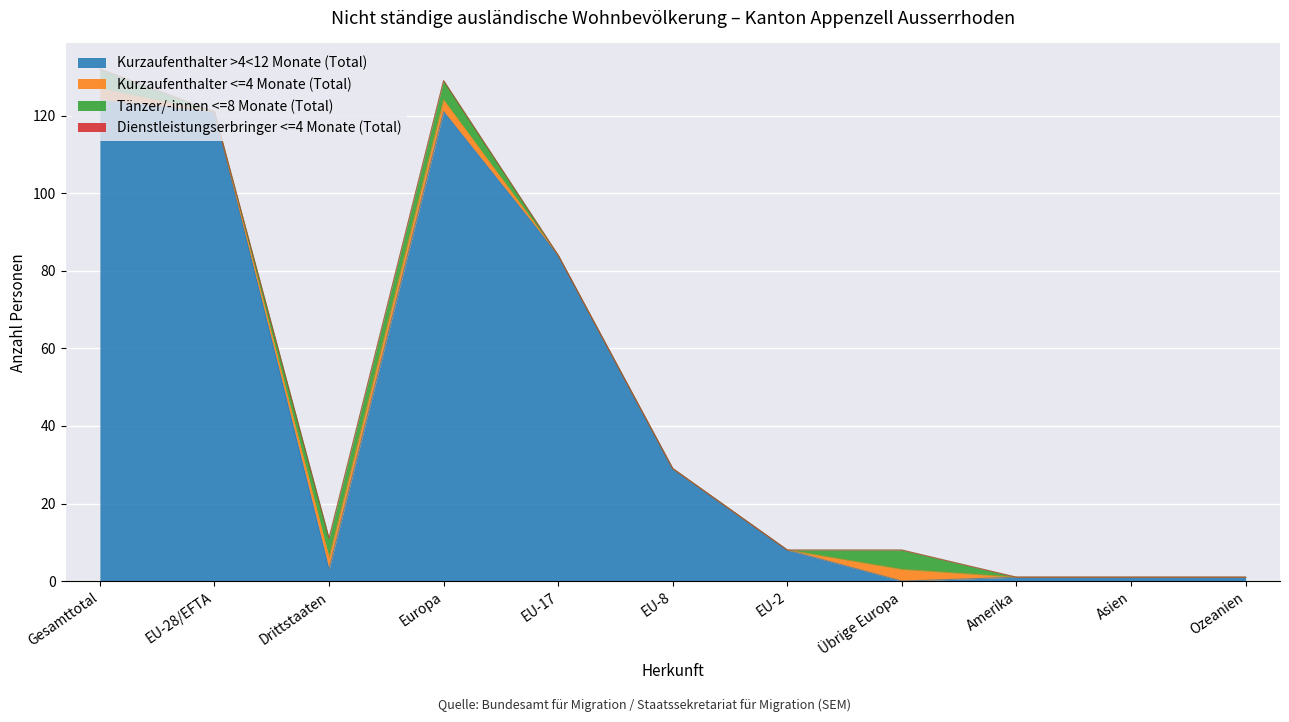

True or false: Tänzer/-innen <=8 Monate (Total) has a value of 0 at EU-2.

True